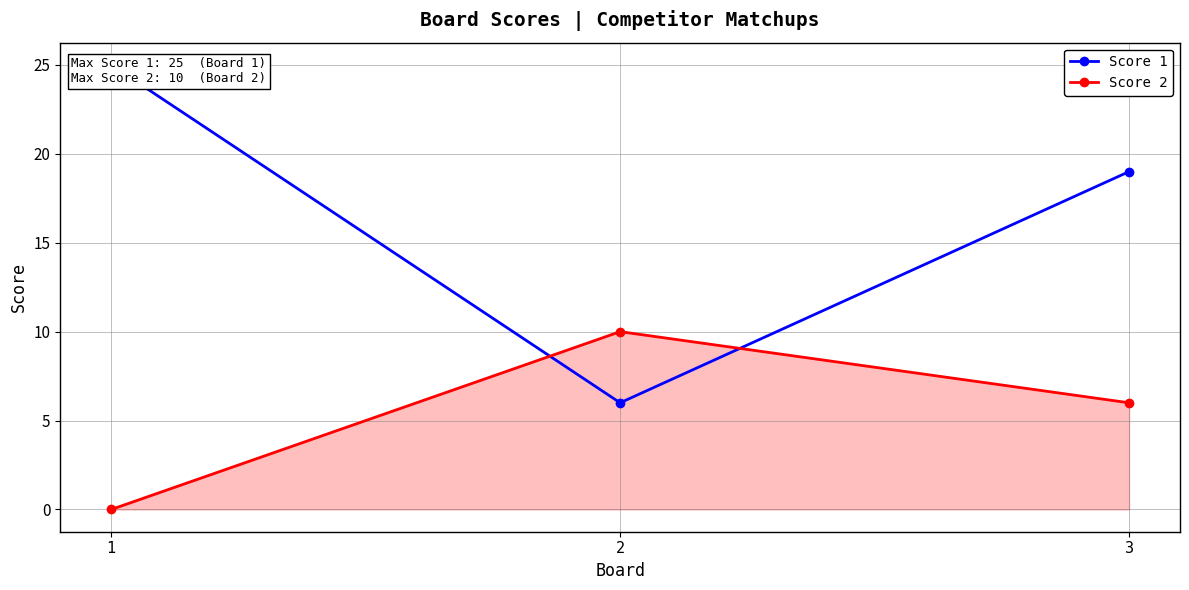

Between 2 and 1, which is larger?

1